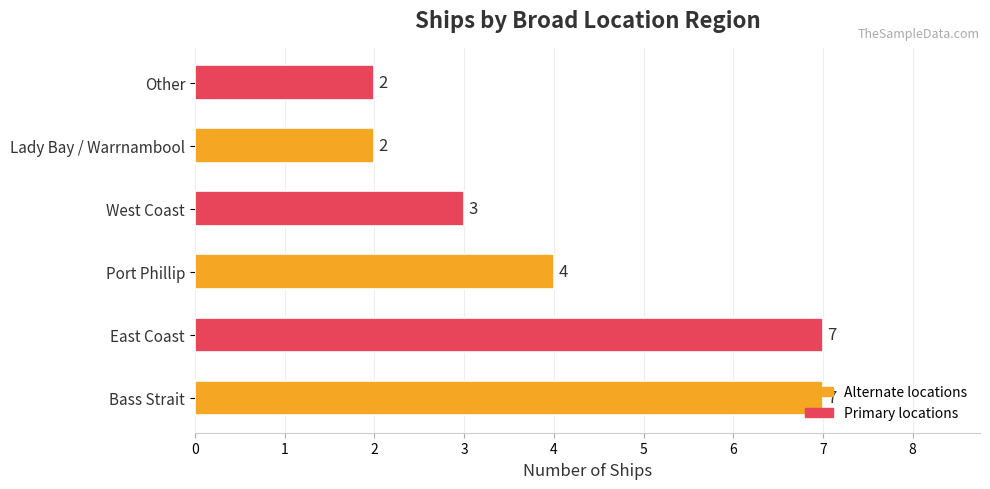

Count the number of categories in the chart.

6